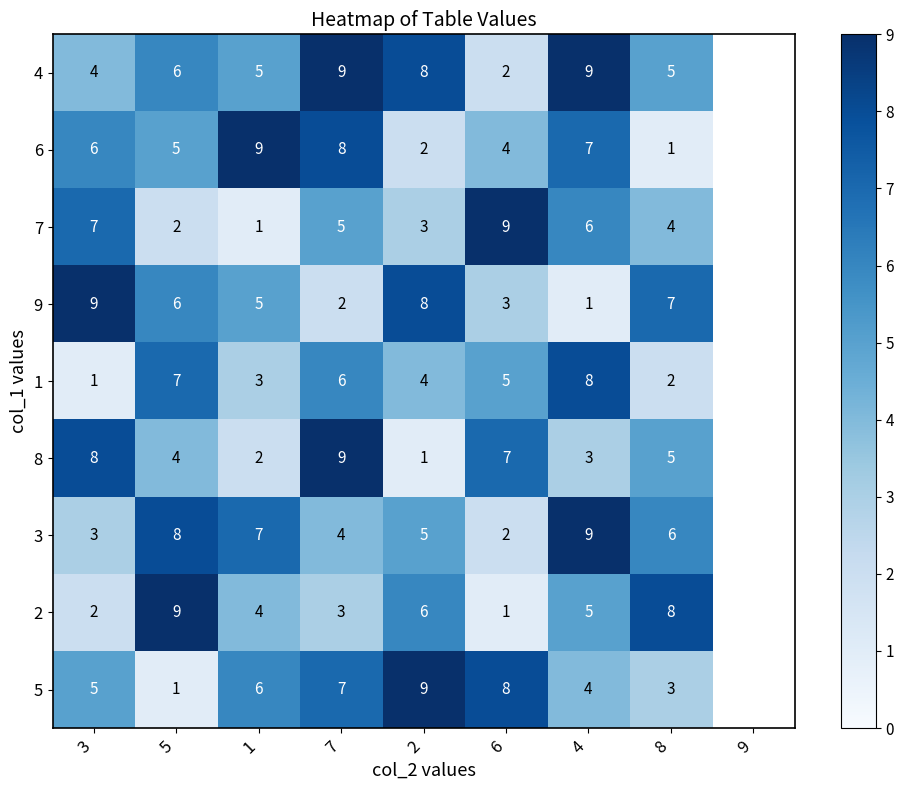

True or false: 3 has a value of 1 at 7.

False